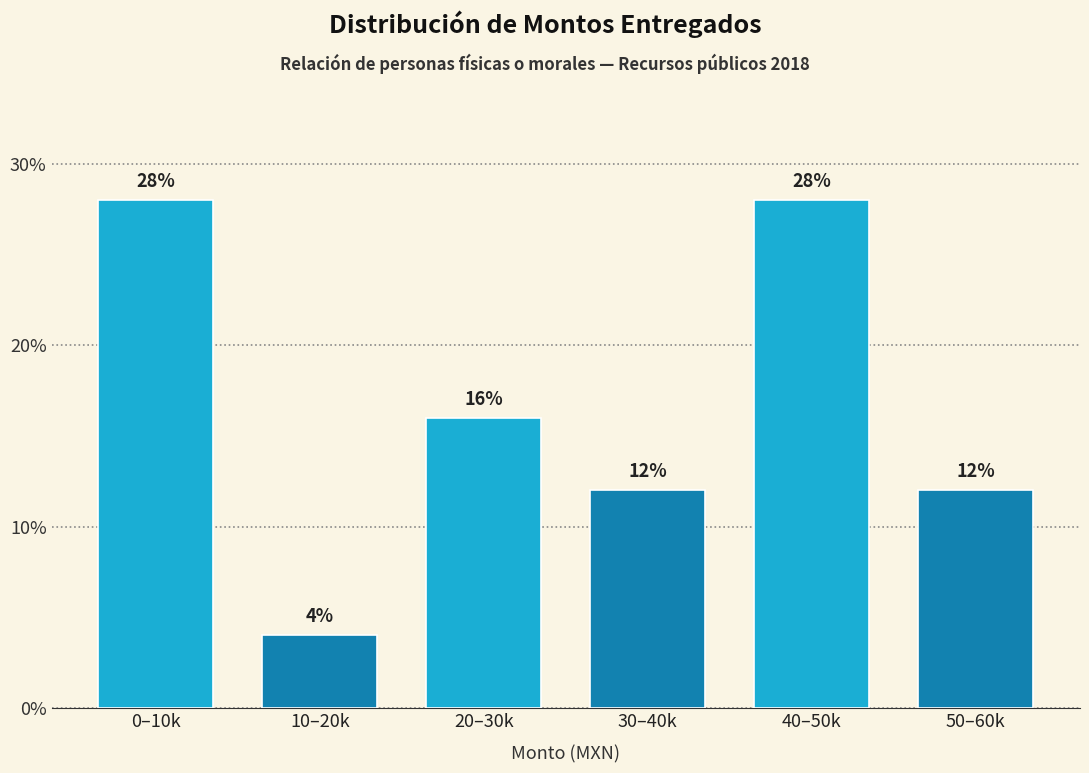

Reading left to right, list all the values displayed in this chart.

28.0	4.0	16.0	12.0	28.0	12.0